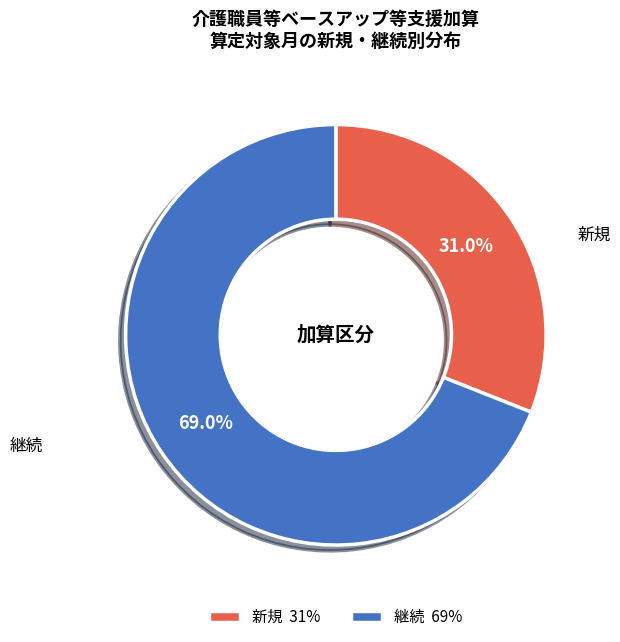

Does any single category account for the majority?

Yes